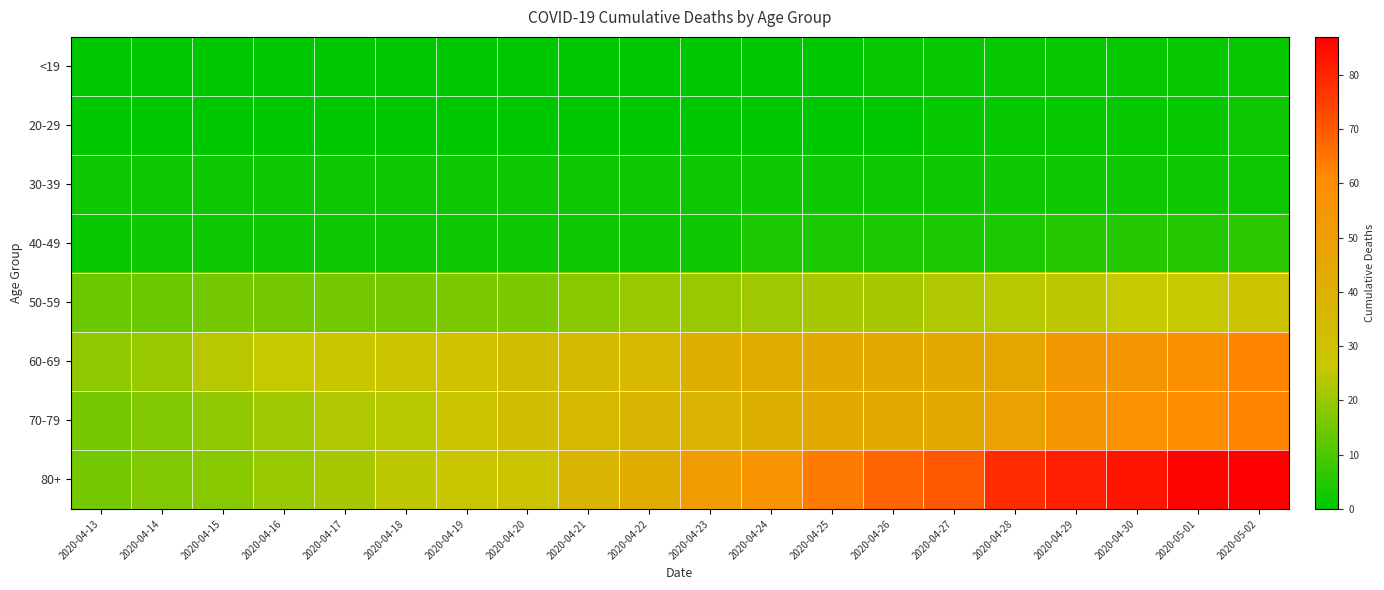

At how many categories does at least one series exceed 50?

10